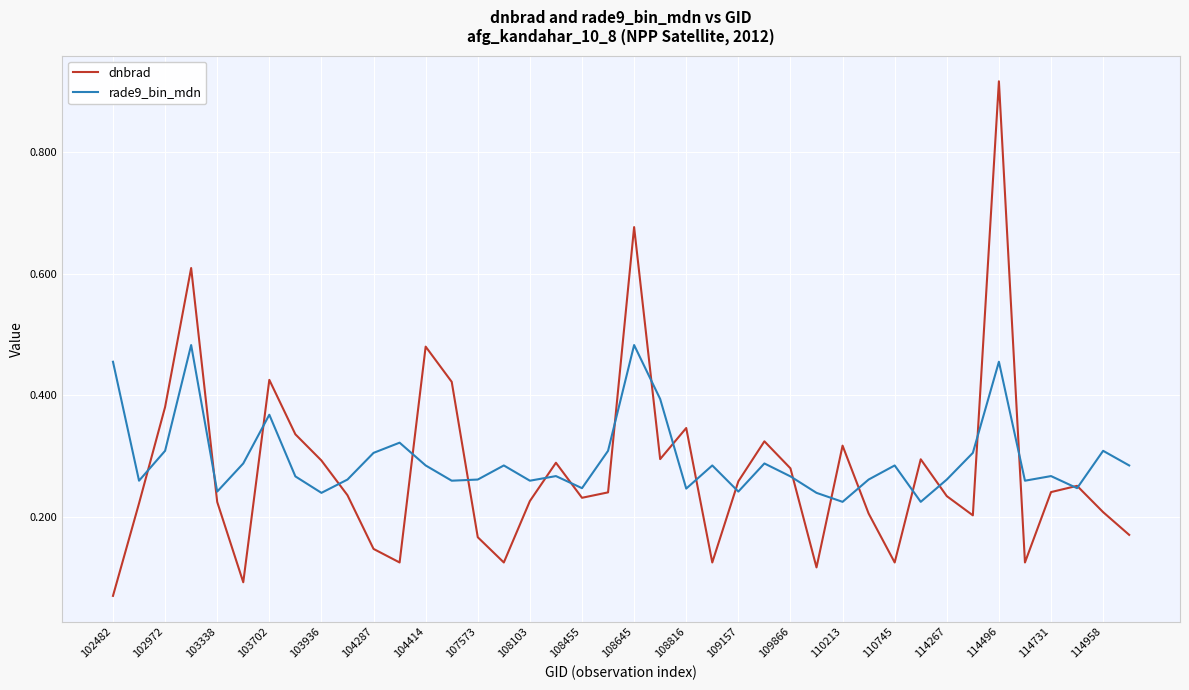

True or false: rade9_bin_mdn and dnbrad intersect in this chart.

True